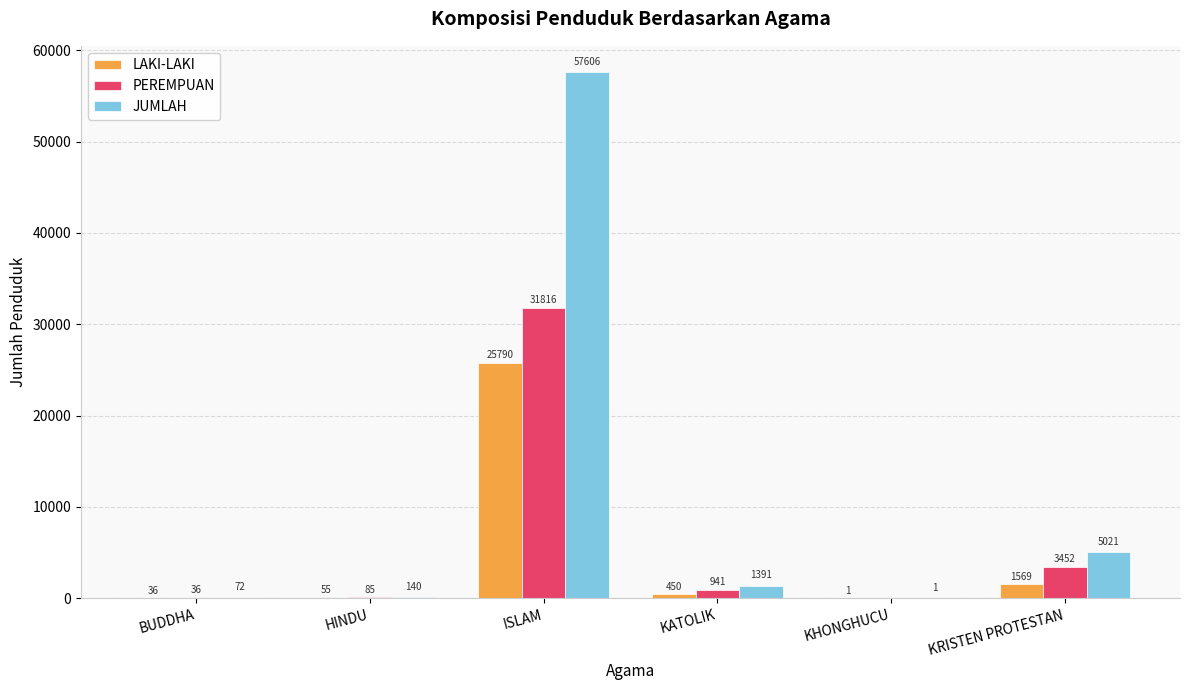

The JUMLAH series shows 57606 at ISLAM. True or false?

True